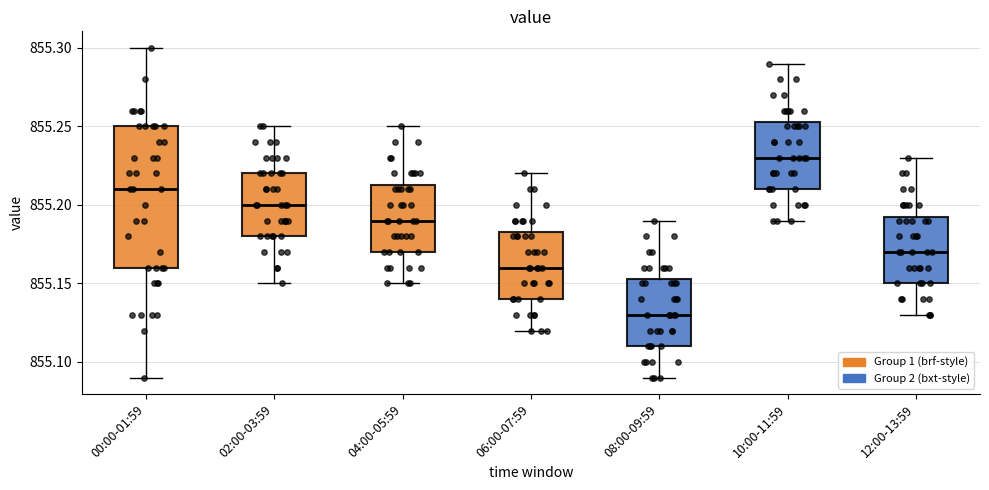

Which box is the tallest, from its lower edge to its upper edge?

00:00-01:59